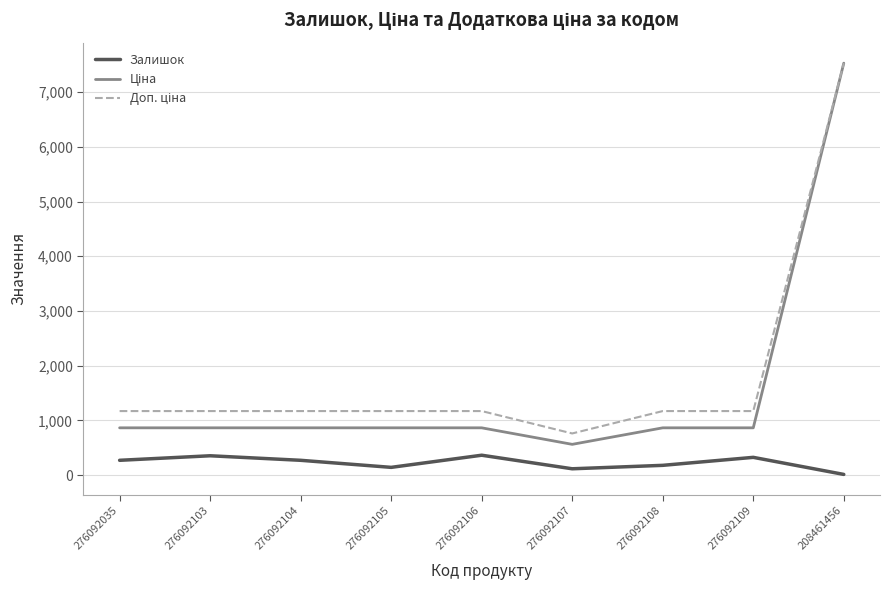

At which category is the sum across all series the highest?

208461456